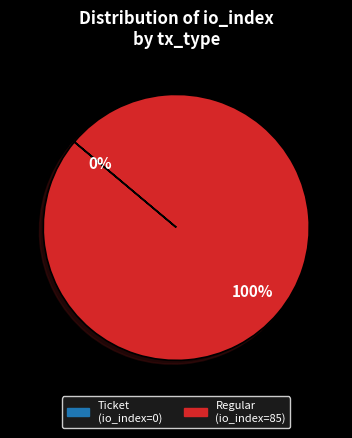

Which slice is the largest?

Regular (io_index=85)